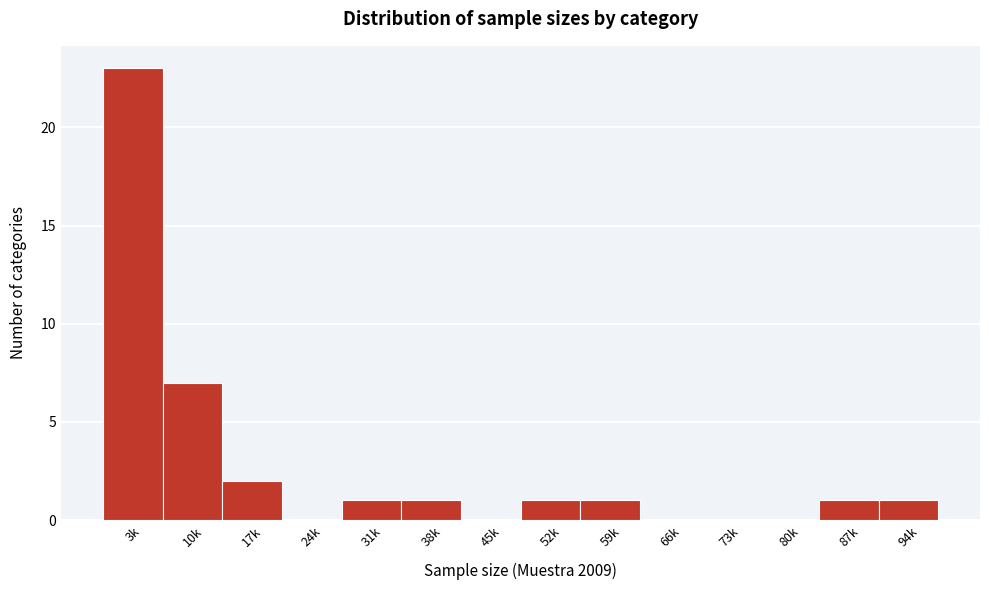

Reading left to right, list all the values displayed in this chart.

3k=23	10k=7	17k=2	24k=0	31k=1	38k=1	45k=0	52k=1	59k=1	66k=0	73k=0	80k=0	87k=1	94k=1